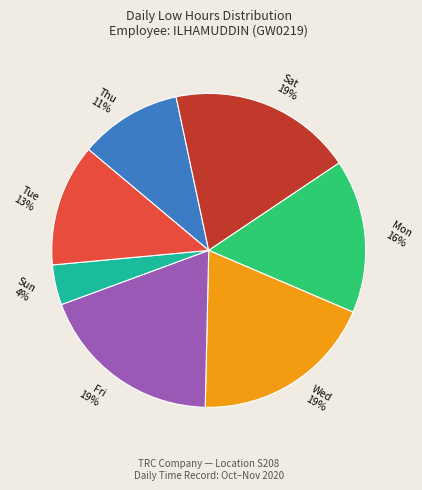

Is there a majority slice in this chart?

No